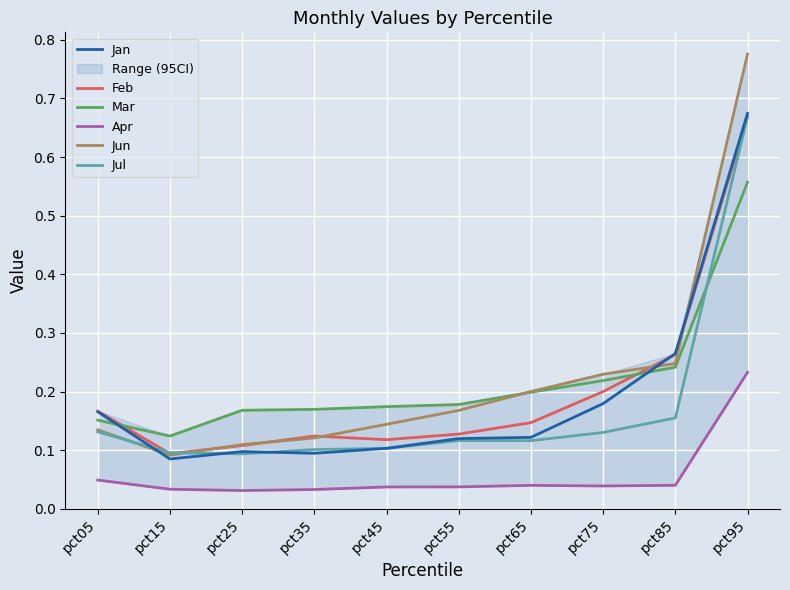

Does the chart display data point markers on the line(s)?

No